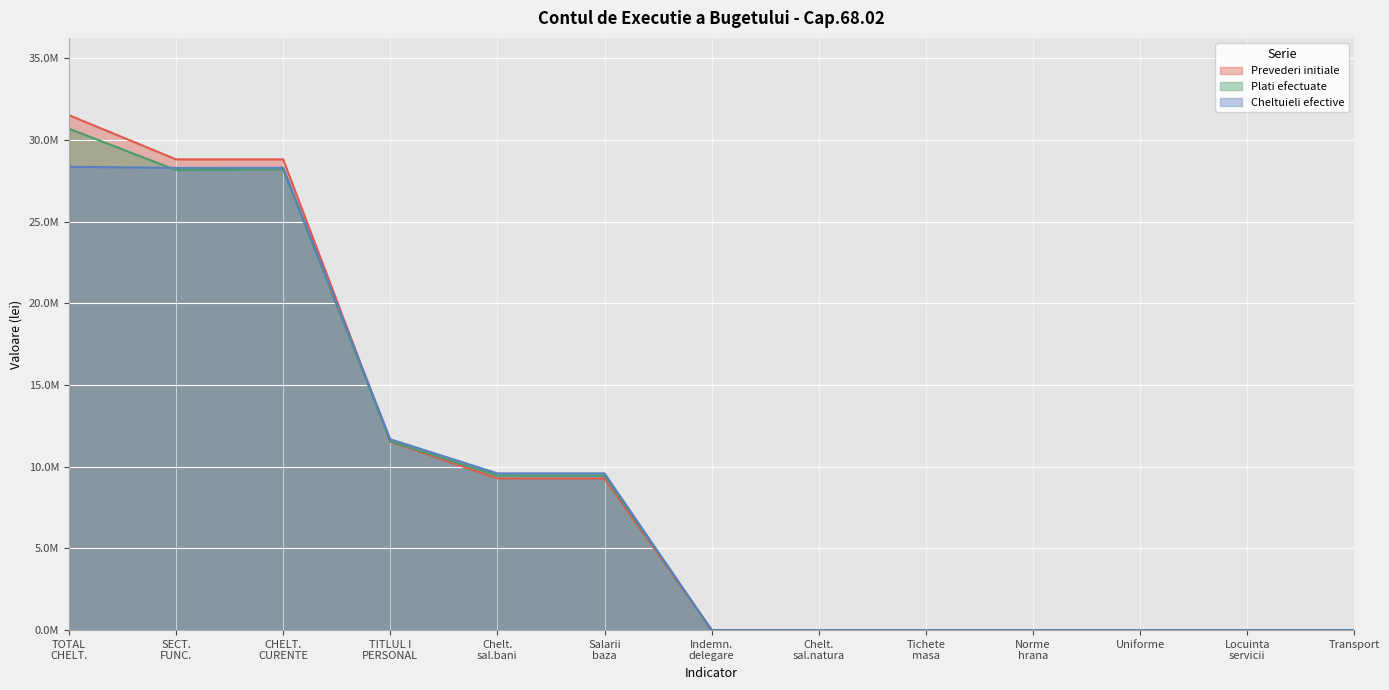

Does the chart display data point markers on the line(s)?

No